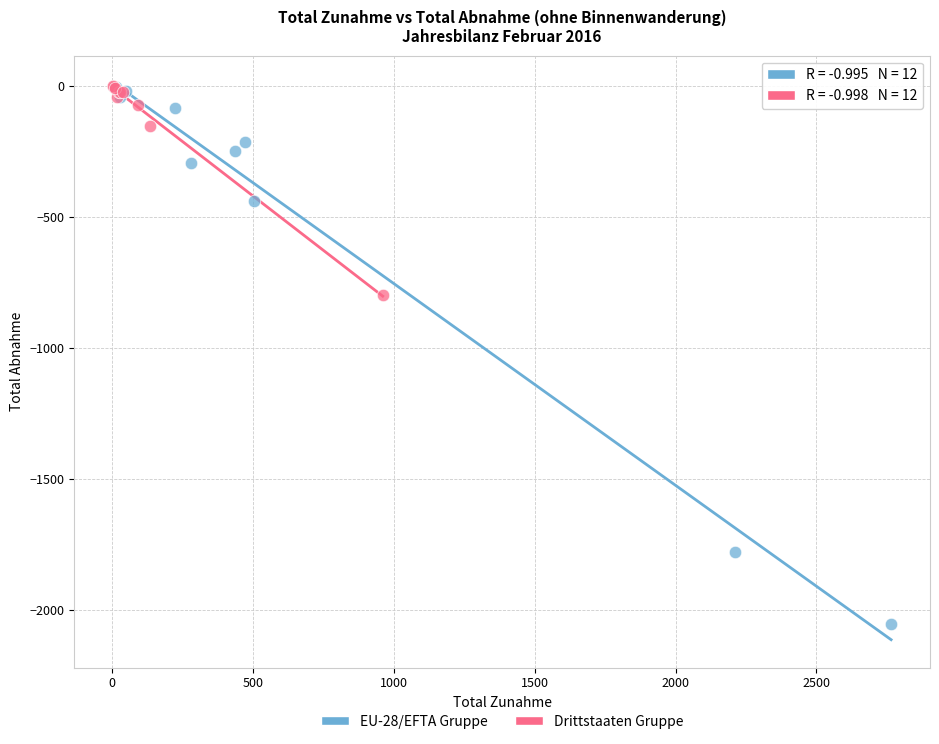

Which series has the widest spread of Y values?

EU-28/EFTA Gruppe